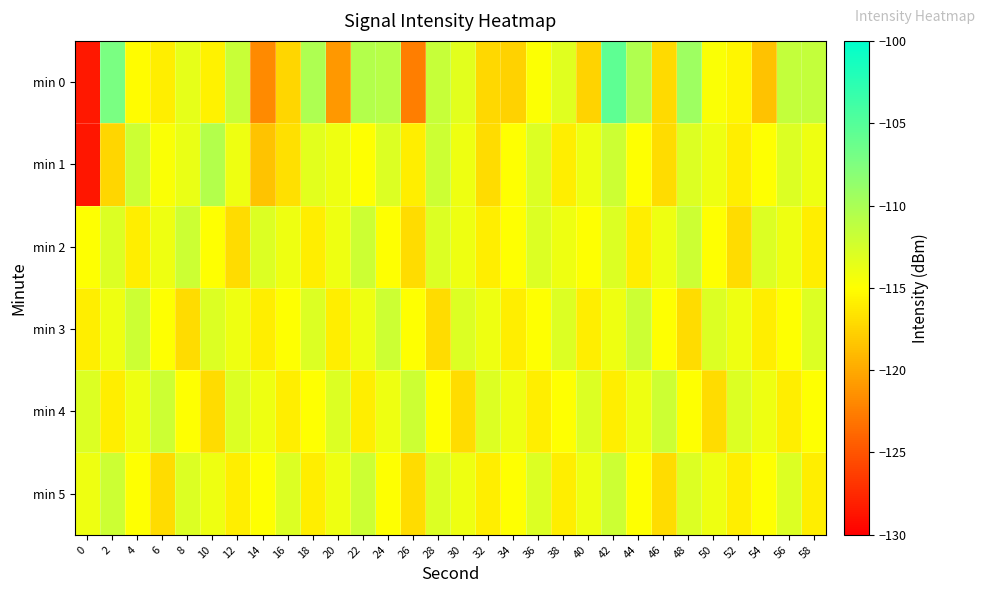

Reading left to right, list all the values displayed in this chart.

min 0: 0=-128.5	2=-107.2	4=-115.2	6=-116.0	8=-113.5	10=-115.7	12=-111.8	14=-121.9	16=-117.4	18=-110.3	20=-121.1	22=-110.7	24=-110.9	26=-122.6	28=-111.7	30=-113.3	32=-117.3	34=-117.6	36=-114.8	38=-113.2	40=-117.6	42=-105.6	44=-110.3	46=-117.2	48=-109.3	50=-114.7	52=-115.5	54=-118.6	56=-111.6	58=-111.6
min 1: 0=-128.7	2=-117.4	4=-112.0	6=-114.7	8=-113.7	10=-110.6	12=-114.0	14=-118.4	16=-116.8	18=-113.3	20=-114.0	22=-115.0	24=-113.0	26=-116.0	28=-112.0	30=-114.0	32=-117.0	34=-115.0	36=-113.0	38=-116.0	40=-114.0	42=-112.0	44=-115.0	46=-117.0	48=-113.0	50=-114.0	52=-116.0	54=-115.0	56=-113.0	58=-114.0
min 2: 0=-115.0	2=-113.0	4=-116.0	6=-114.0	8=-112.0	10=-115.0	12=-117.0	14=-113.0	16=-114.0	18=-116.0	20=-114.0	22=-112.0	24=-115.0	26=-117.0	28=-113.0	30=-114.0	32=-116.0	34=-115.0	36=-113.0	38=-114.0	40=-115.0	42=-113.0	44=-116.0	46=-114.0	48=-112.0	50=-115.0	52=-117.0	54=-113.0	56=-114.0	58=-116.0
min 3: 0=-116.0	2=-114.0	4=-112.0	6=-115.0	8=-117.0	10=-113.0	12=-114.0	14=-116.0	16=-115.0	18=-113.0	20=-116.0	22=-114.0	24=-112.0	26=-115.0	28=-117.0	30=-113.0	32=-114.0	34=-116.0	36=-115.0	38=-113.0	40=-116.0	42=-114.0	44=-112.0	46=-115.0	48=-117.0	50=-113.0	52=-114.0	54=-116.0	56=-115.0	58=-113.0
min 4: 0=-113.0	2=-116.0	4=-114.0	6=-112.0	8=-115.0	10=-117.0	12=-113.0	14=-114.0	16=-116.0	18=-115.0	20=-113.0	22=-116.0	24=-114.0	26=-112.0	28=-115.0	30=-117.0	32=-113.0	34=-114.0	36=-116.0	38=-115.0	40=-113.0	42=-116.0	44=-114.0	46=-112.0	48=-115.0	50=-117.0	52=-113.0	54=-114.0	56=-116.0	58=-115.0
min 5: 0=-114.0	2=-112.0	4=-115.0	6=-117.0	8=-113.0	10=-114.0	12=-116.0	14=-115.0	16=-113.0	18=-116.0	20=-114.0	22=-112.0	24=-115.0	26=-117.0	28=-113.0	30=-114.0	32=-116.0	34=-115.0	36=-113.0	38=-116.0	40=-114.0	42=-112.0	44=-115.0	46=-117.0	48=-113.0	50=-114.0	52=-116.0	54=-115.0	56=-113.0	58=-116.0